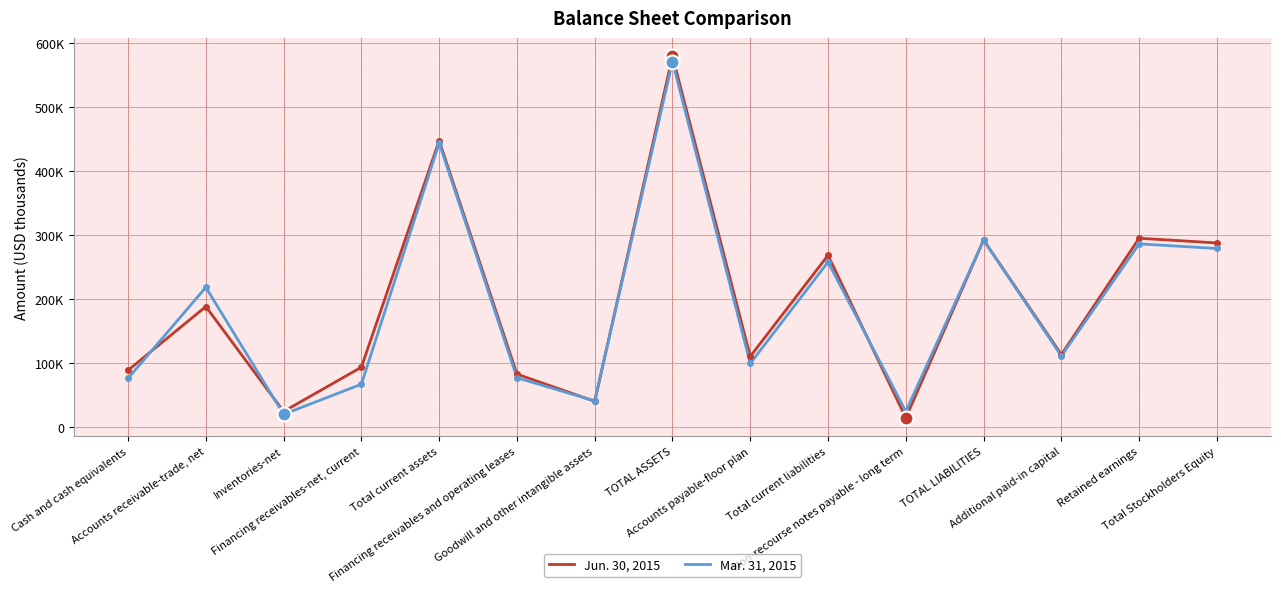

Which series has the largest total across all categories?

Jun. 30, 2015